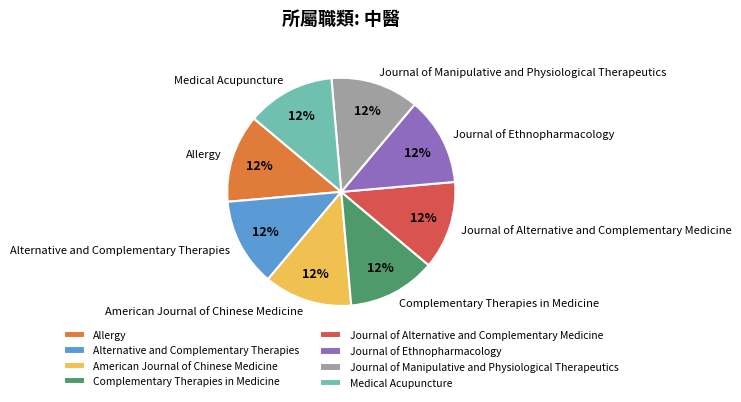

The Alternative and Complementary Therapies slice represents 6% of the pie. True or false?

False